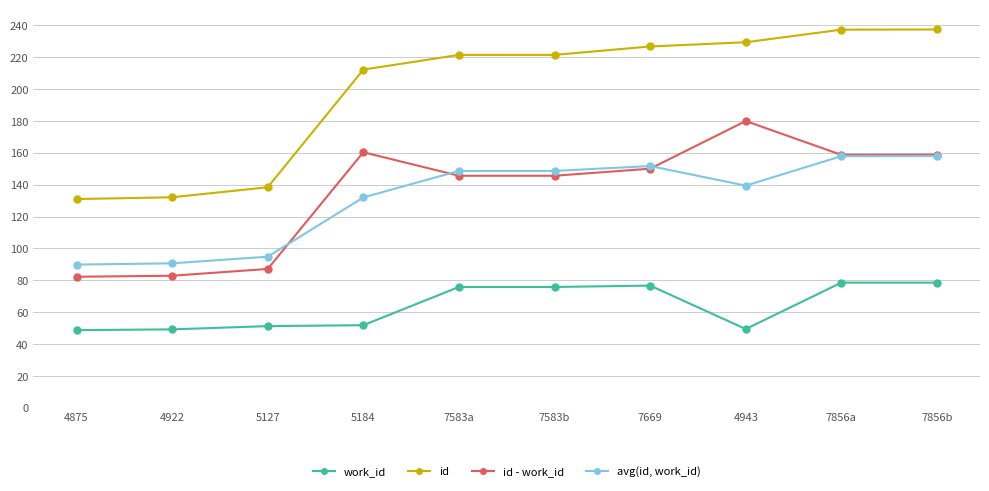

True or false: work_id and id intersect in this chart.

False